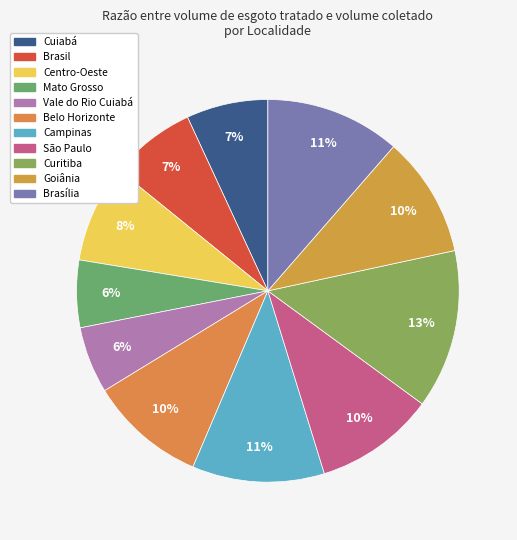

Count the number of slices in the pie.

11